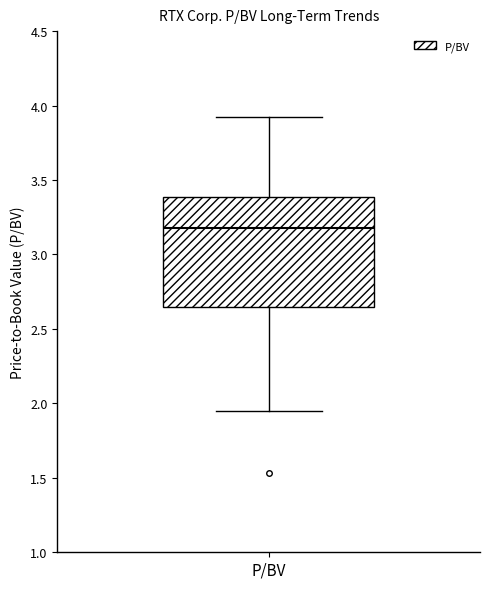

Where is the upper edge of the box for P/BV on the y-axis? The values are not printed on the chart, so give them approximately, as read against the axis.

3.40